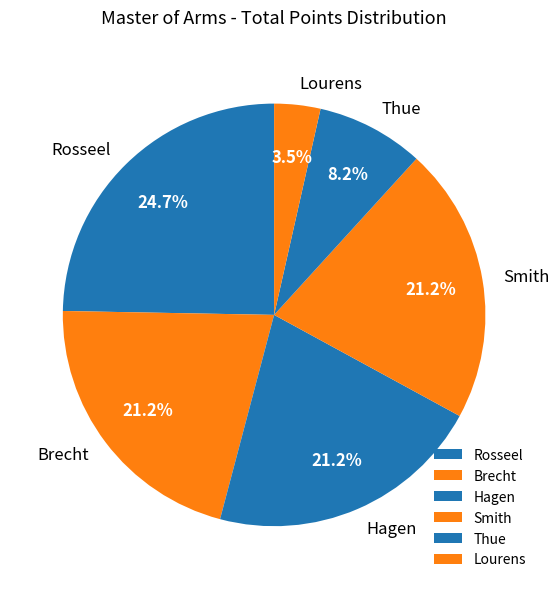

The Brecht slice represents 21% of the pie. True or false?

True